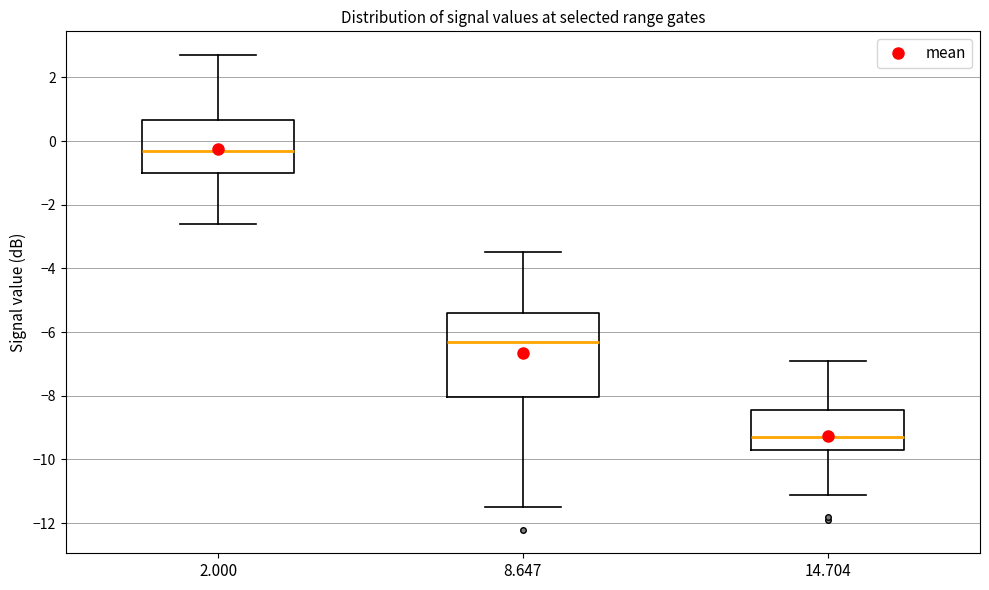

Reading left to right, read every box against the y-axis: the position of its median line, the range the box covers, and the ends of its whiskers. The values are not printed on the chart, so give them approximately, as read against the axis.

2.000: median -0.2, box -1.0 to 0.6, whiskers -2.6 to 2.8
8.647: median -6.2, box -8.0 to -5.4, whiskers -11.4 to -3.4
14.704: median -9.2, box -9.6 to -8.4, whiskers -11.0 to -6.8